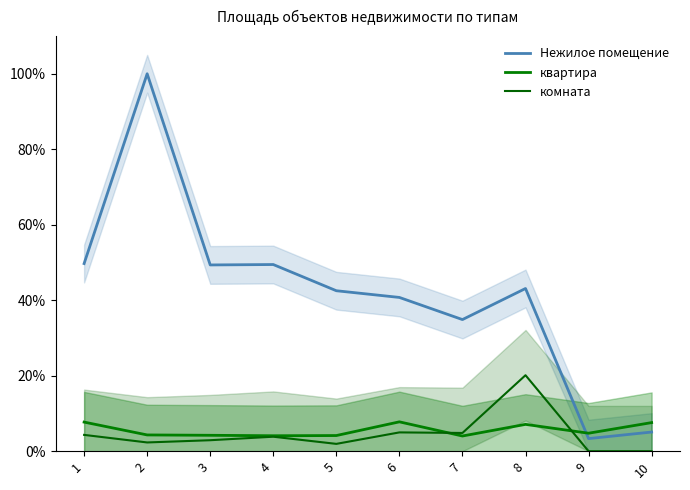

Where is the first local maximum for Нежилое помещение?

2